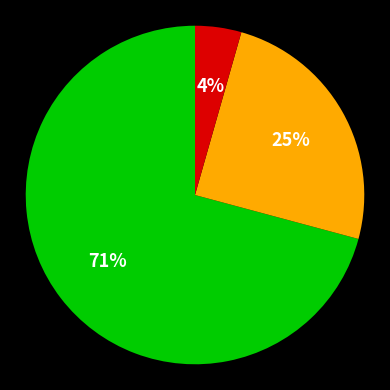

To the nearest percent, what is the average slice percentage?

33%